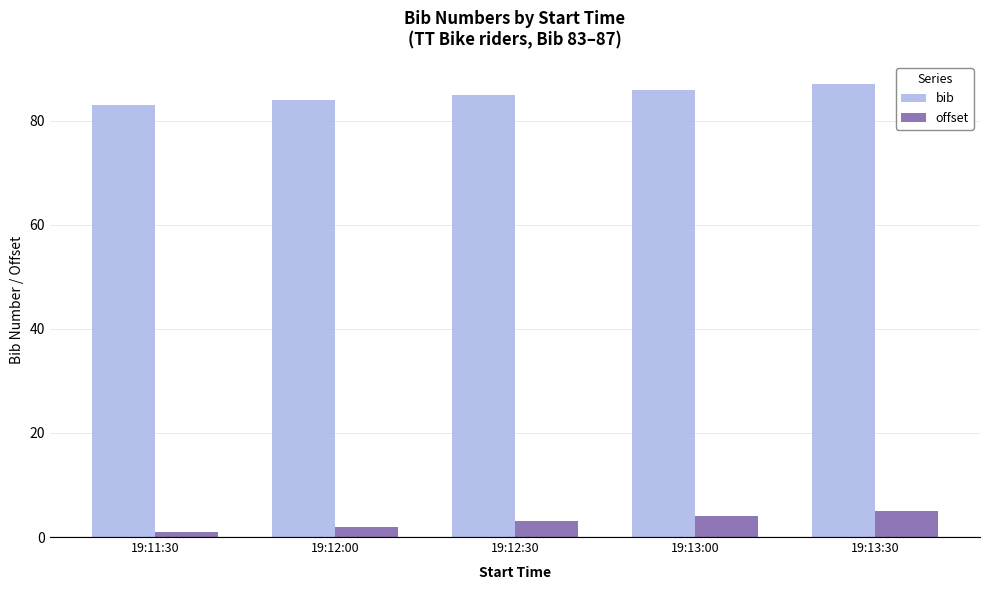

What is the maximum value for bib?

87